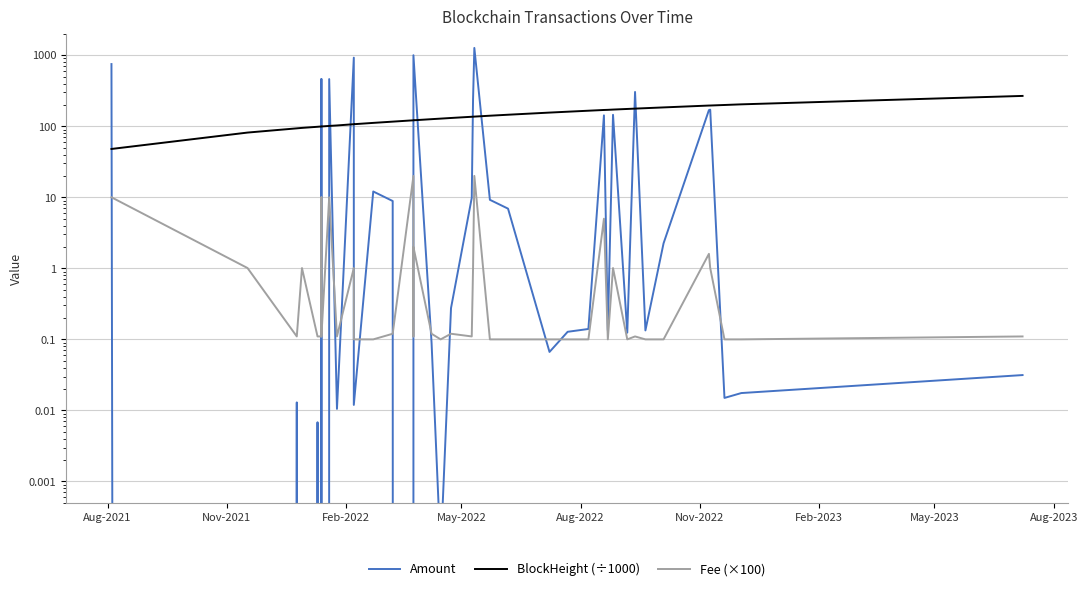

How many data points does each series have?

40